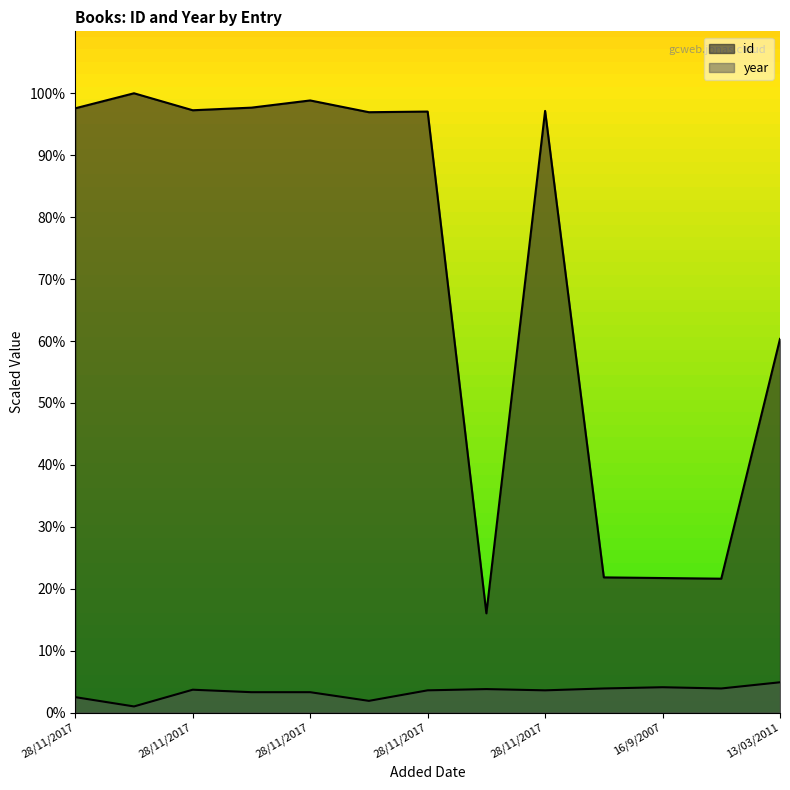

What is the sum of the year values at 28/11/2017 and 16/9/2007?

78.0